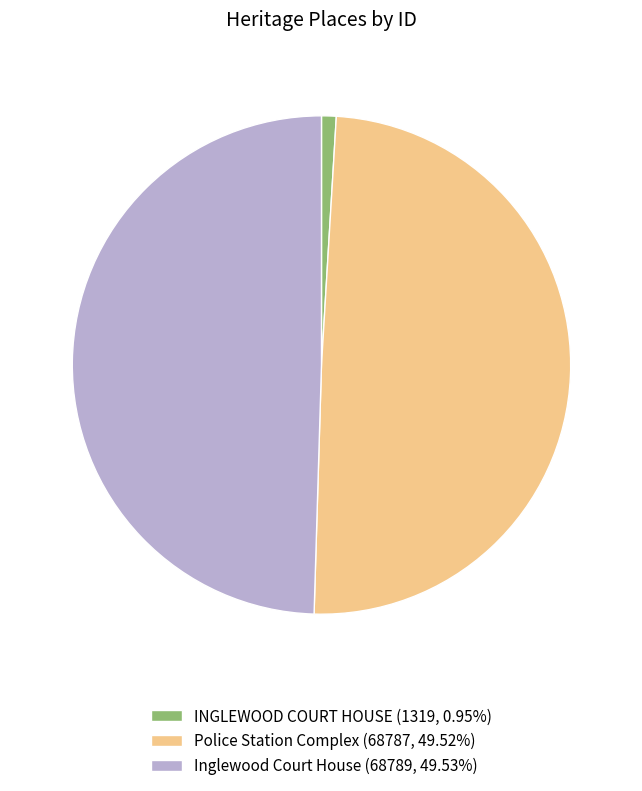

Is the sum of Inglewood Court House (68789, 49.53%) and Police Station Complex (68787, 49.52%) greater than half?

Yes